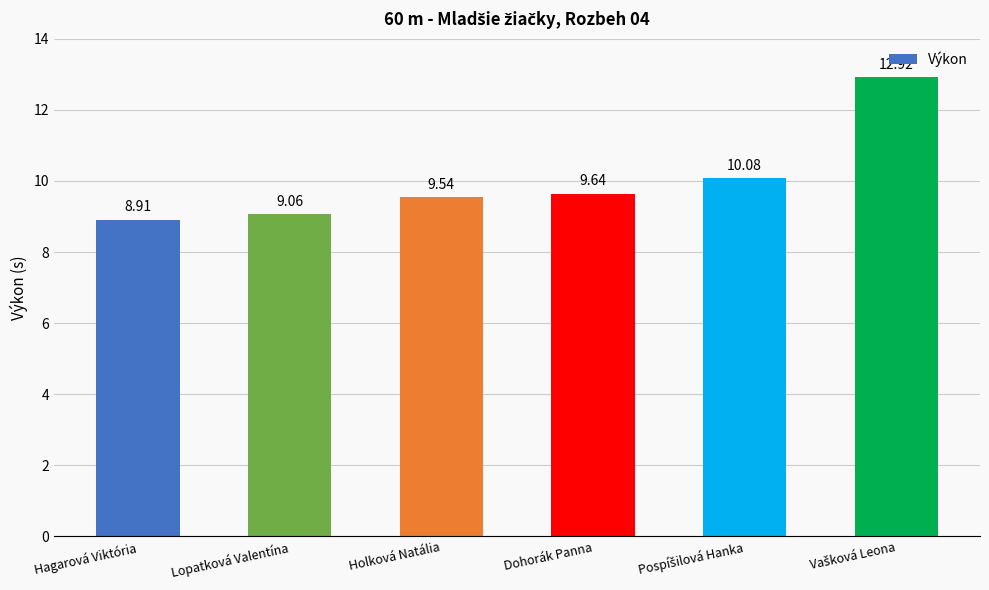

What is the difference between the maximum and second lowest values?

3.9